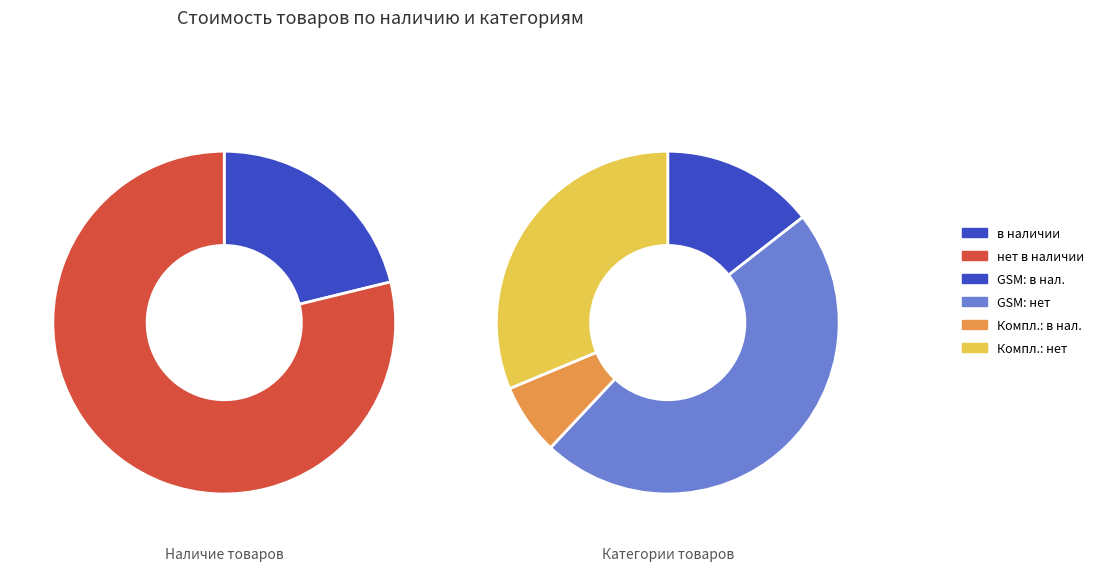

To the nearest percent, what percentage of the pie is 1?

6%